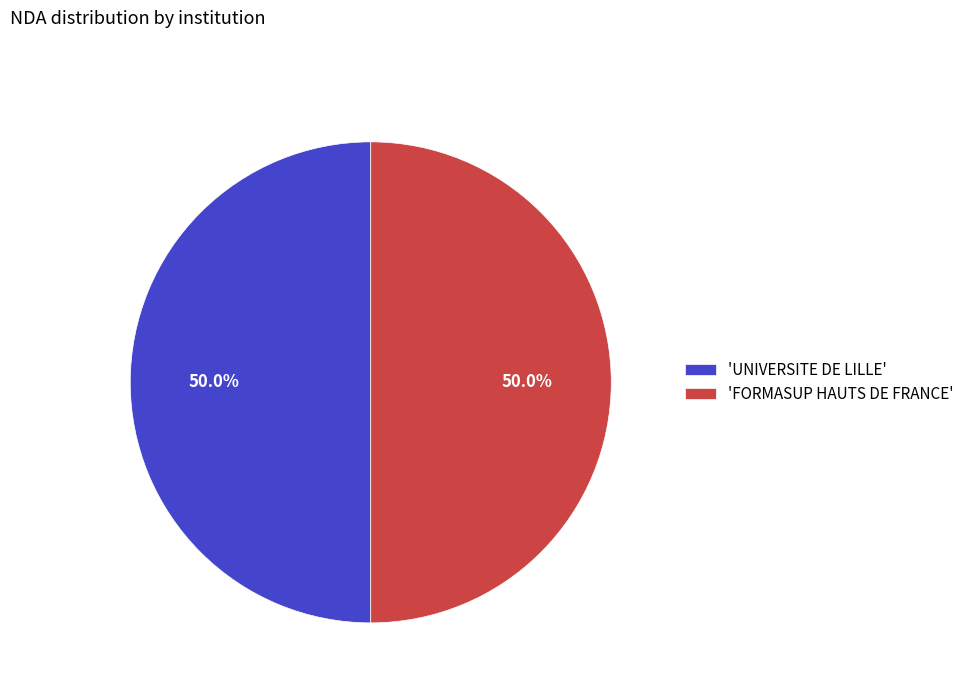

Is the sum of 'FORMASUP HAUTS DE FRANCE' and 'UNIVERSITE DE LILLE' greater than half?

Yes